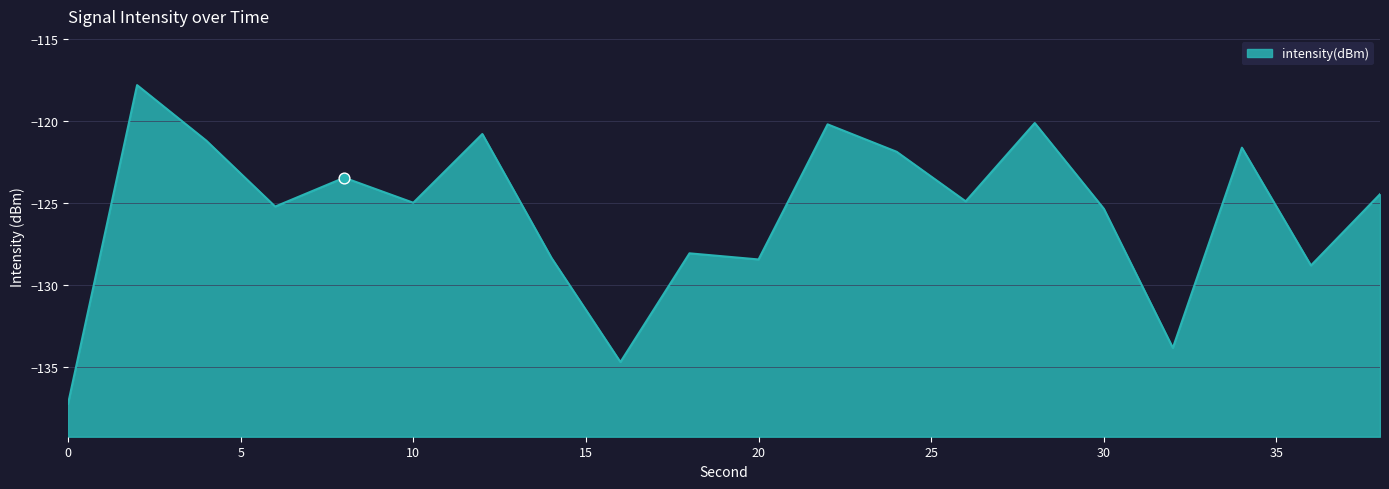

Which has a higher value, 2 or 10?

2